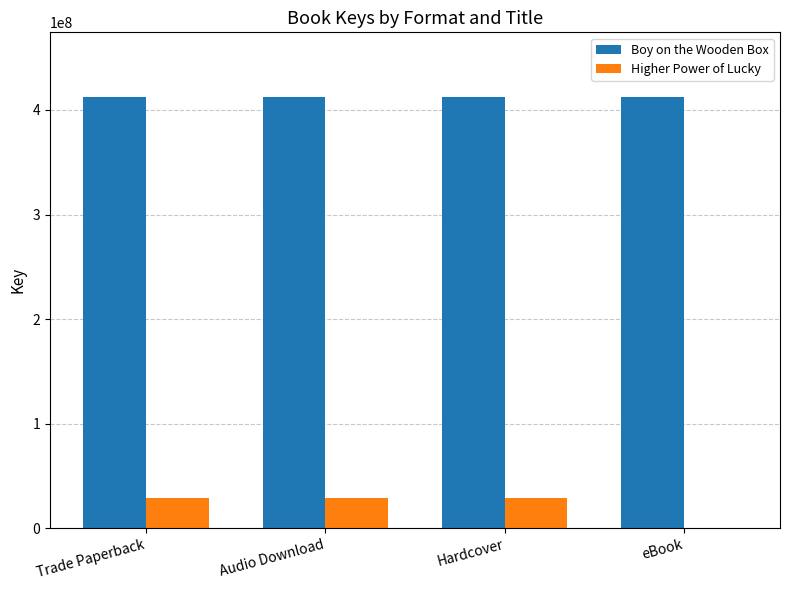

Reading right to left, extract all data points from this chart.

Boy on the Wooden Box: eBook=412394819	Hardcover=412394819	Audio Download=412394819	Trade Paperback=412394819
Higher Power of Lucky: eBook=0	Hardcover=28434377	Audio Download=28434377	Trade Paperback=28434377